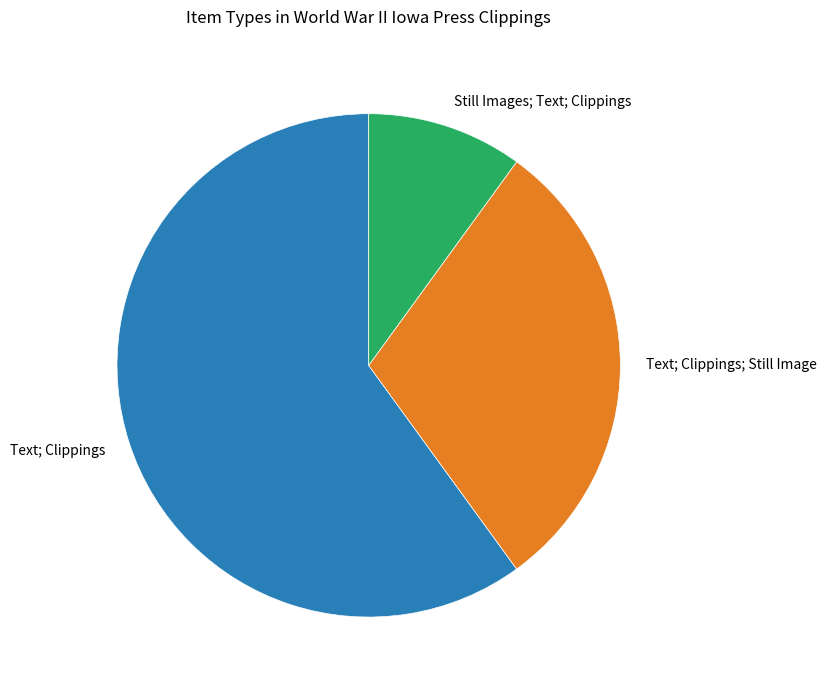

The Still Images; Text; Clippings slice represents 10% of the pie. True or false?

True